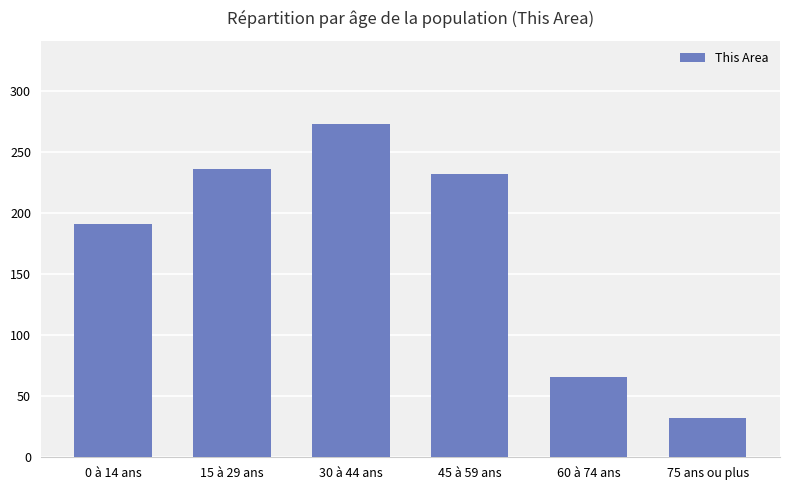

How many bars are there in total?

6